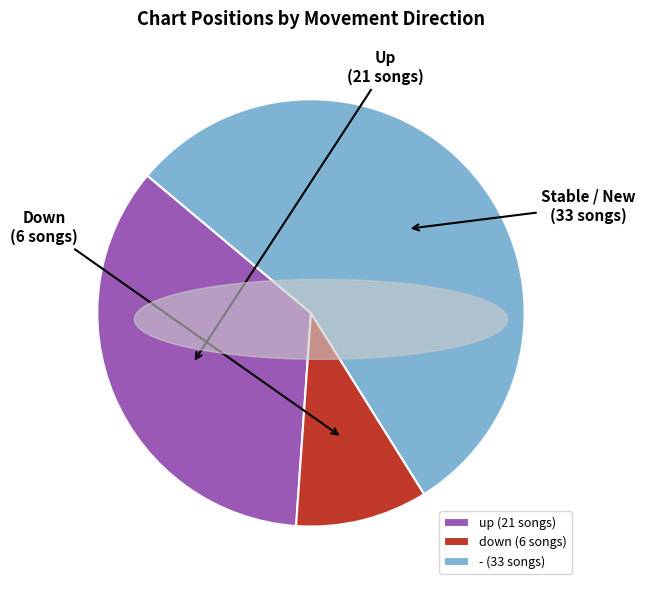

What is the ratio of the value at up to the value at -?

0.6